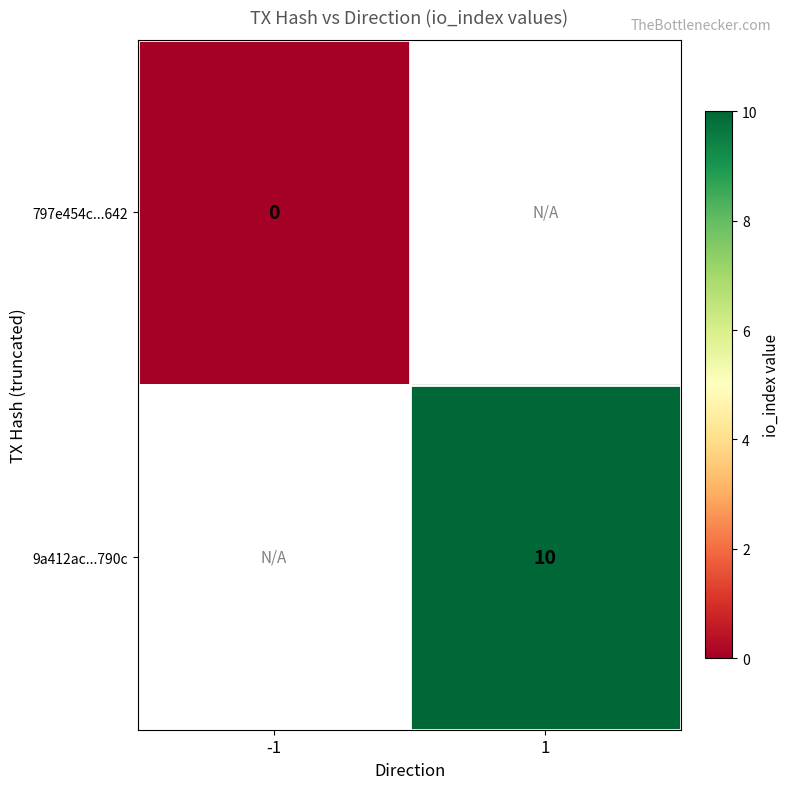

The 9a412ac...790c series shows 10 at 1. True or false?

True